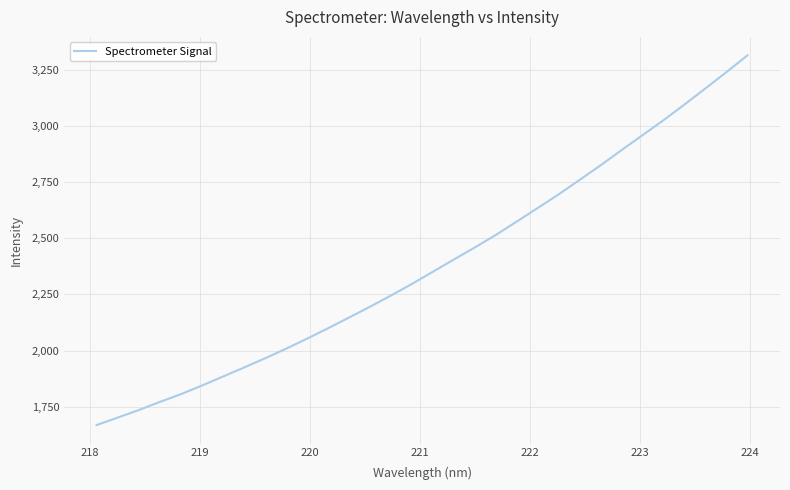

What is the difference between the maximum and minimum values?

1646.3